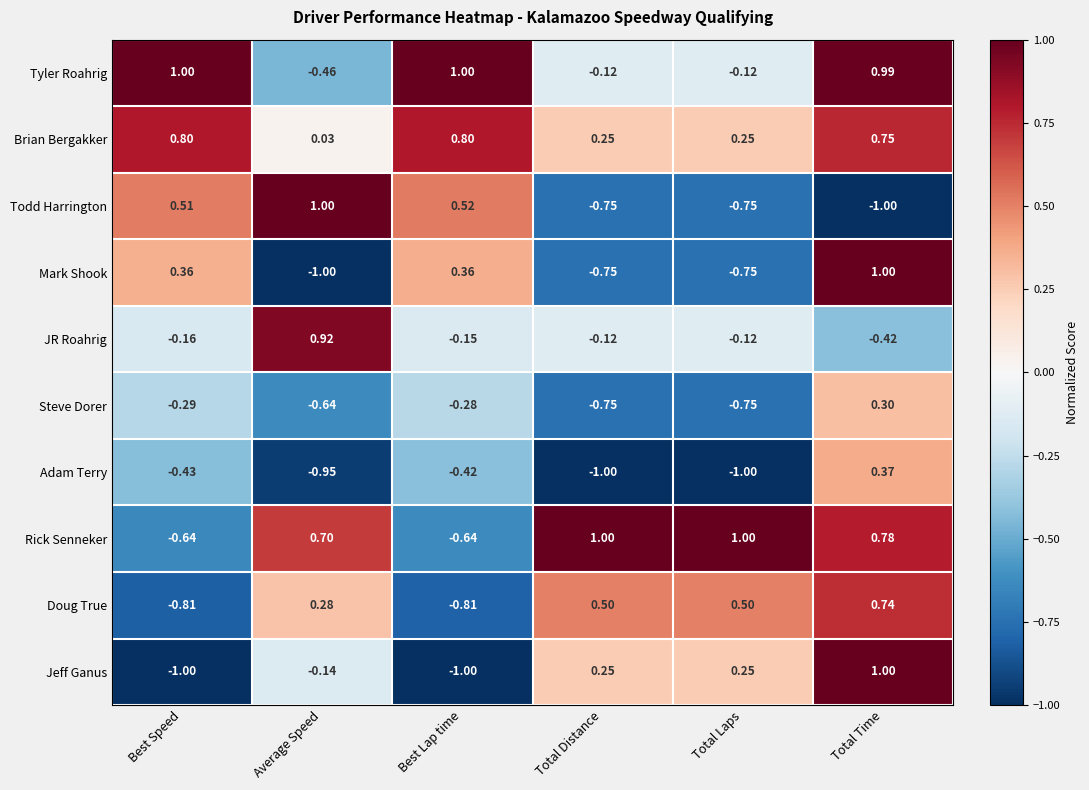

At which label does Mark Shook first exceed 0?

Best Speed